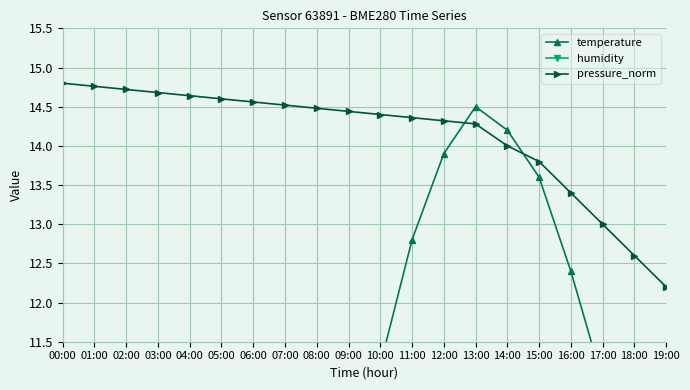

What is the sum of the humidity values at 00:00 and 06:00?

114.2